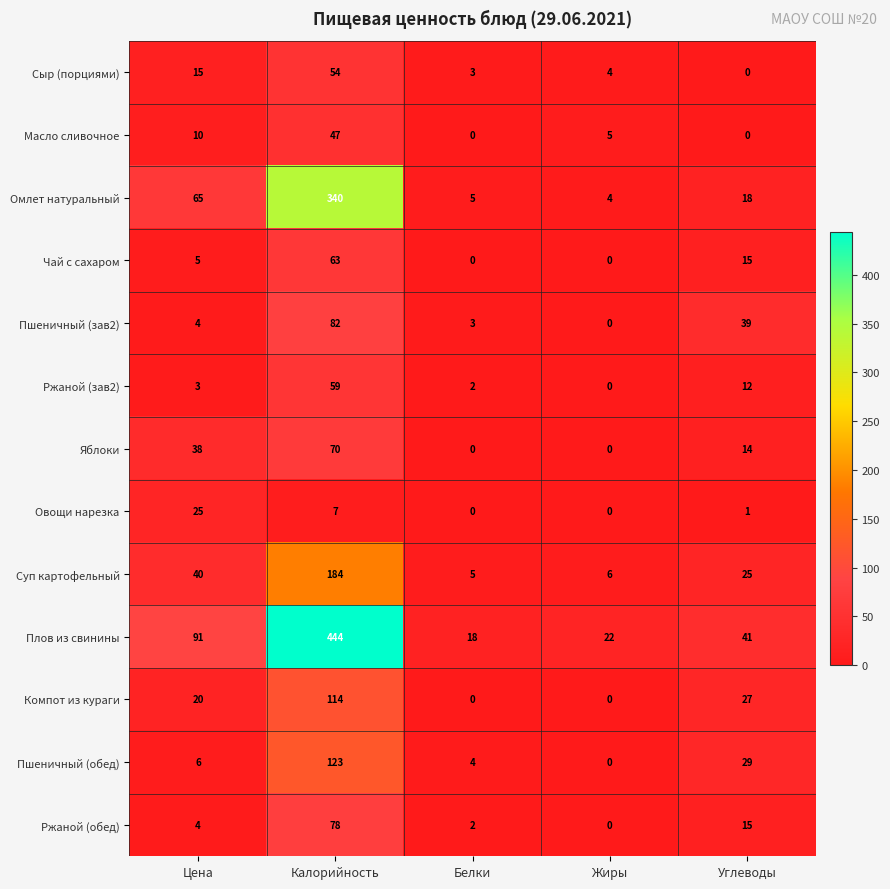

Which series has the largest range (max minus min)?

Плов из свинины